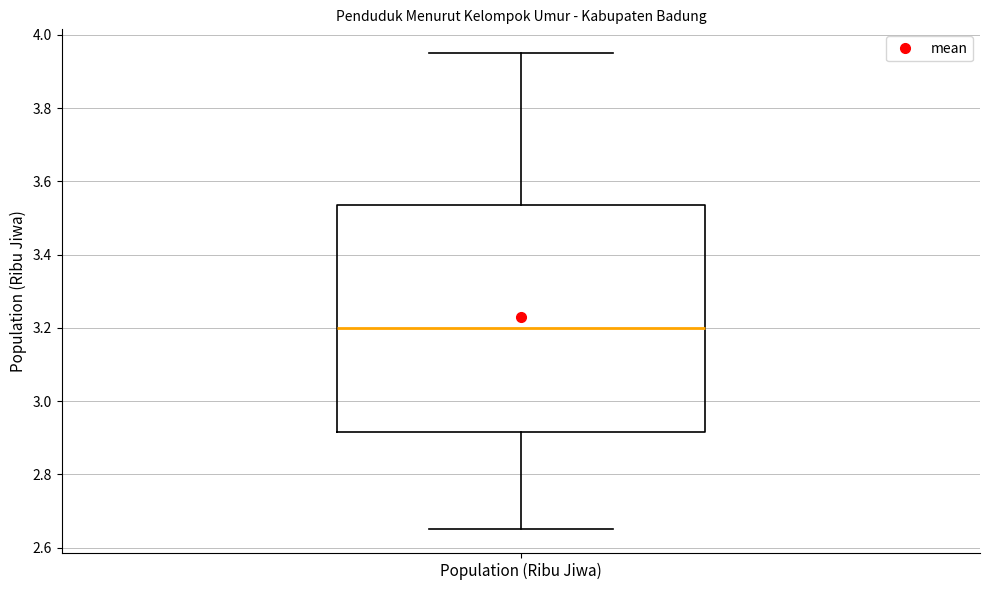

Where does the upper whisker of the box for Population (Ribu Jiwa) end on the y-axis? The values are not printed on the chart, so give them approximately, as read against the axis.

3.96